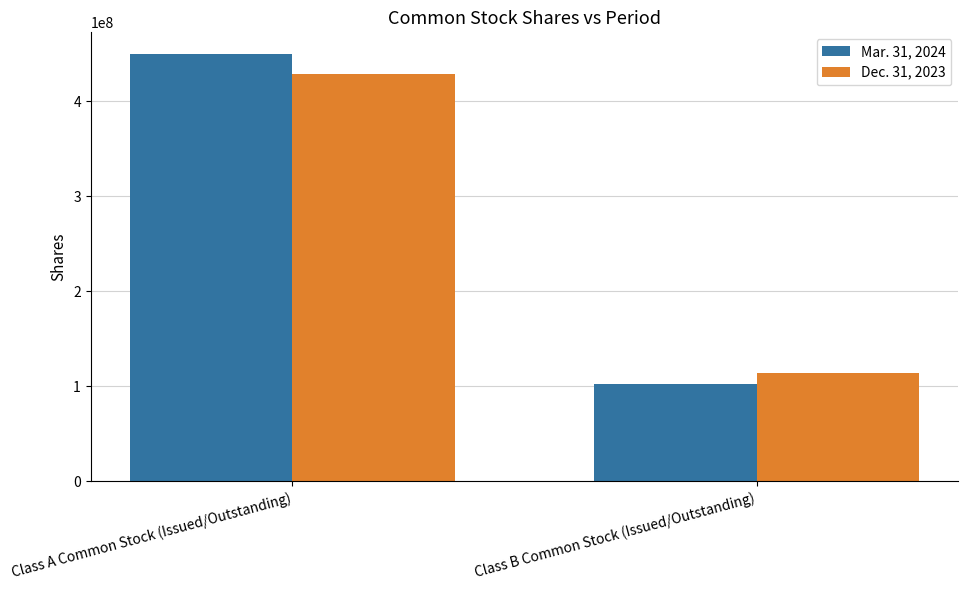

Reading right to left, transcribe all the data shown in this chart.

Mar. 31, 2024: 102000000	450000000
Dec. 31, 2023: 114000000	429000000